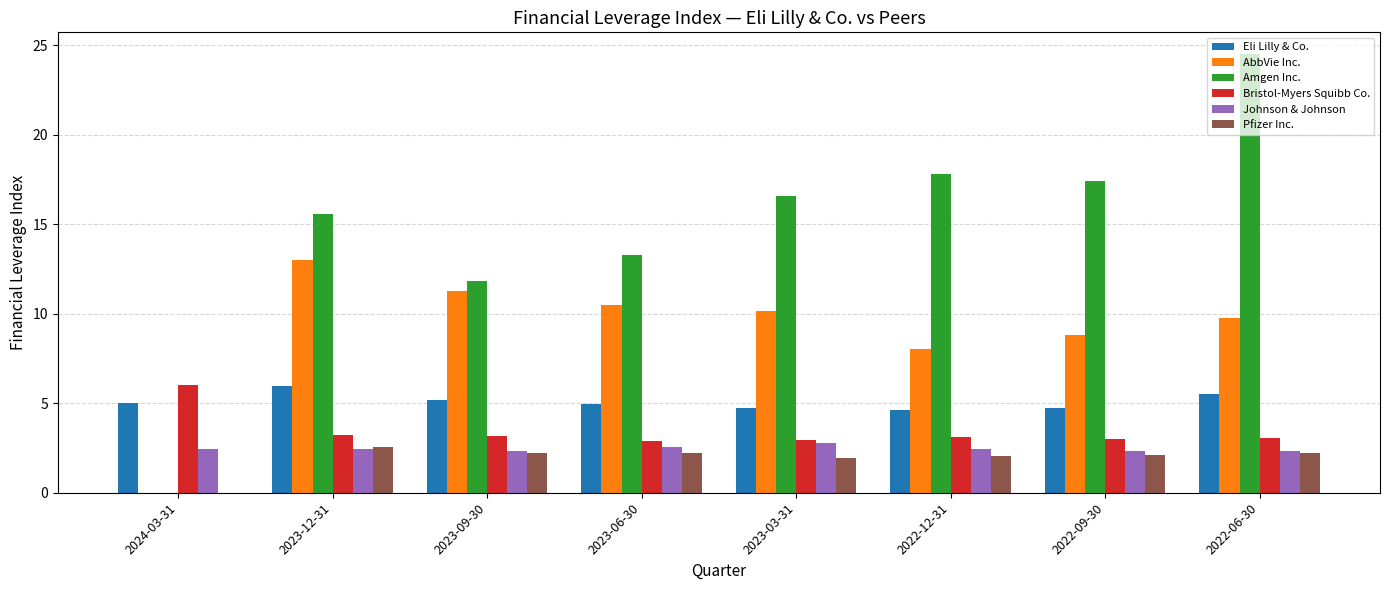

What is the average value of the Johnson & Johnson series?

2.5